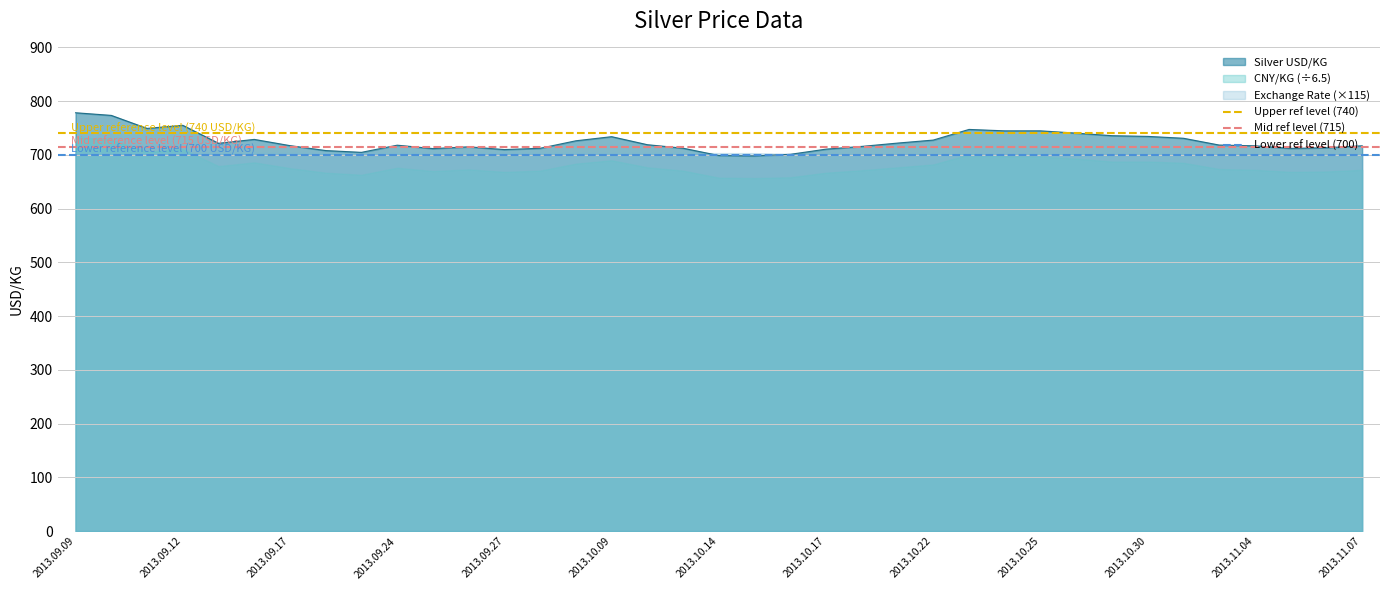

What is the value of the Mid ref level (715) point at the 1st from the left?

715